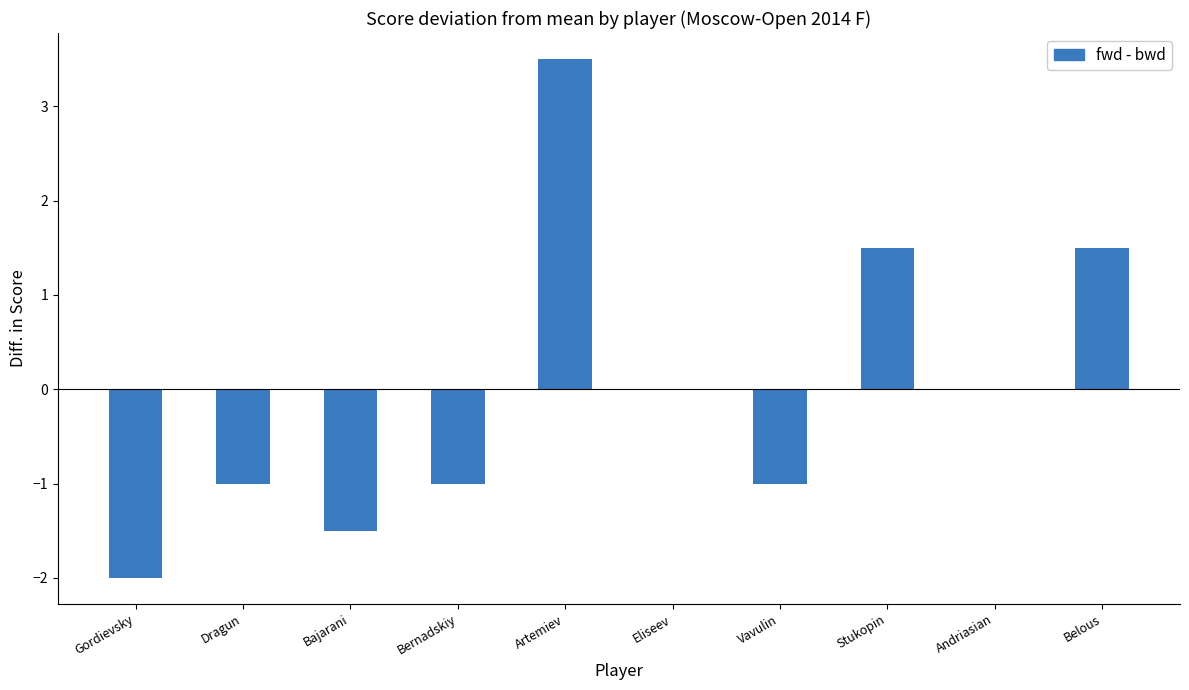

The chart shows a value of -2.0 at Gordievsky. True or false?

True